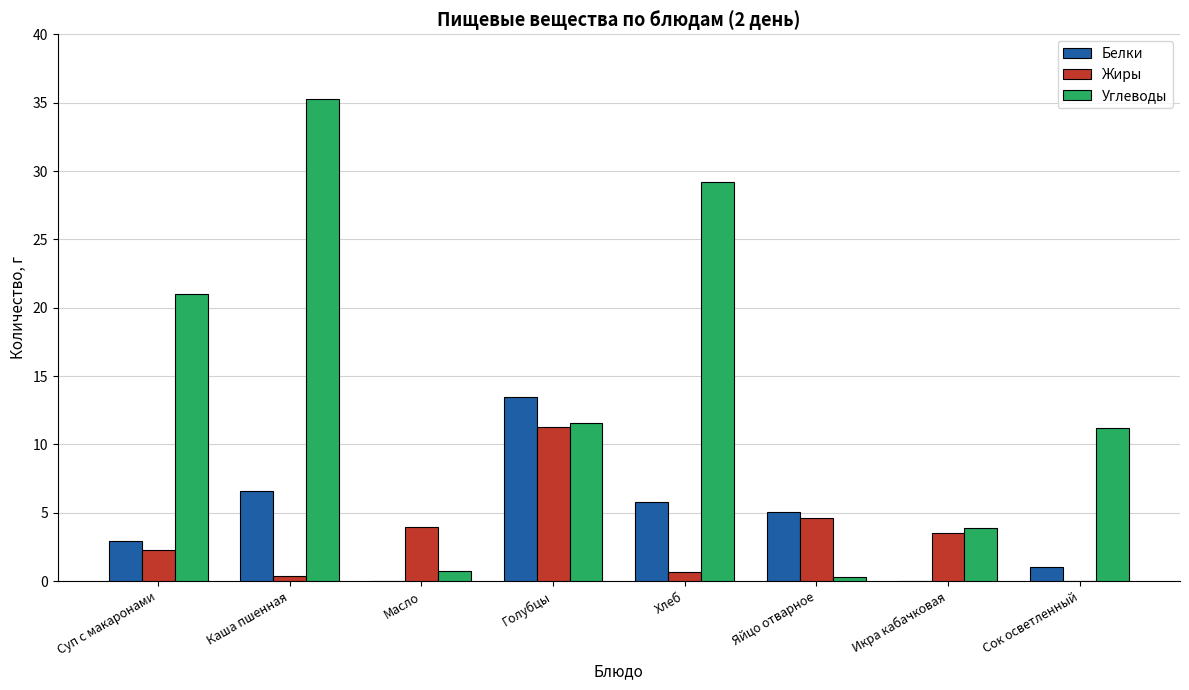

How many values in the Жиры series exceed 3?

4